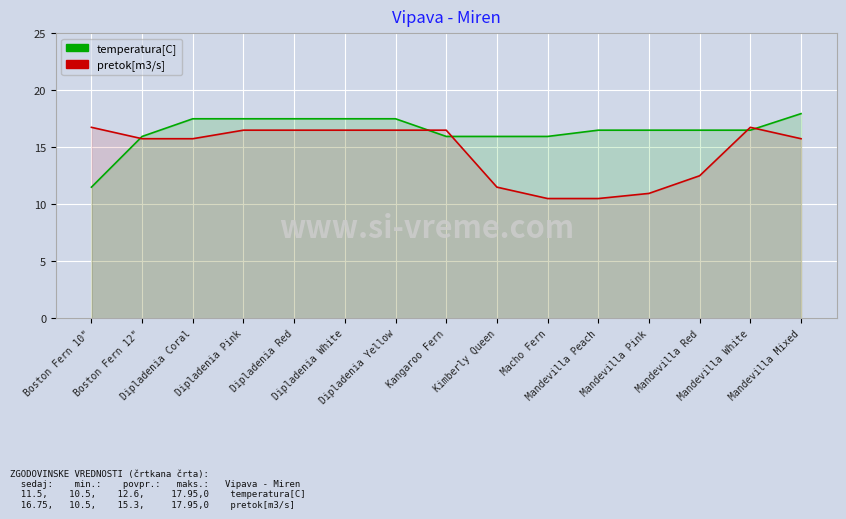

What is the lowest value of the pretok[m3/s] series?

10.5